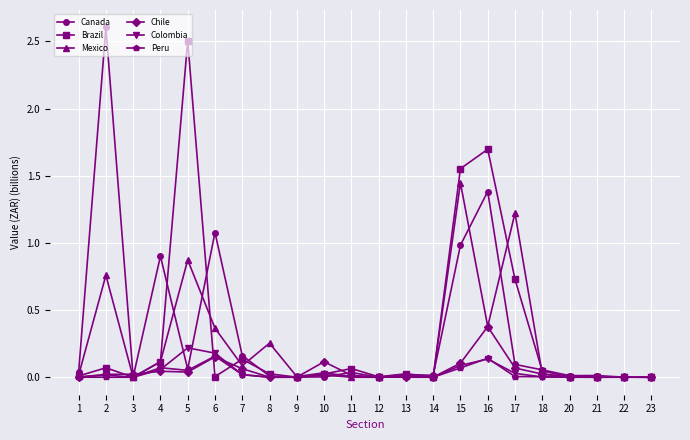

True or false: Brazil has a value of 0.0 at 1.

True